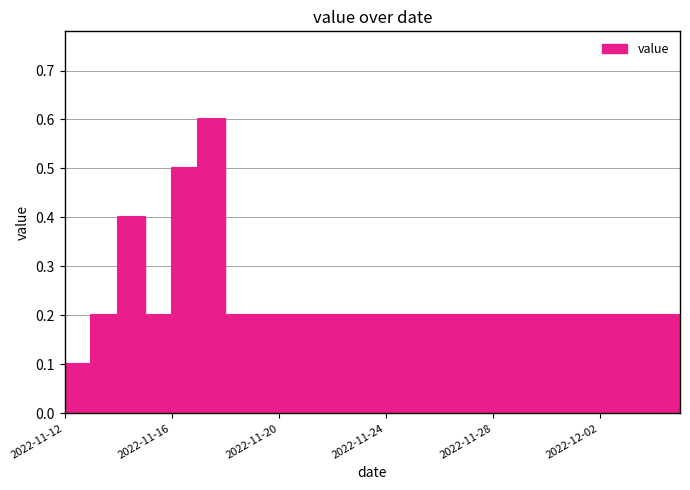

Where is the first local maximum?

2022-11-14